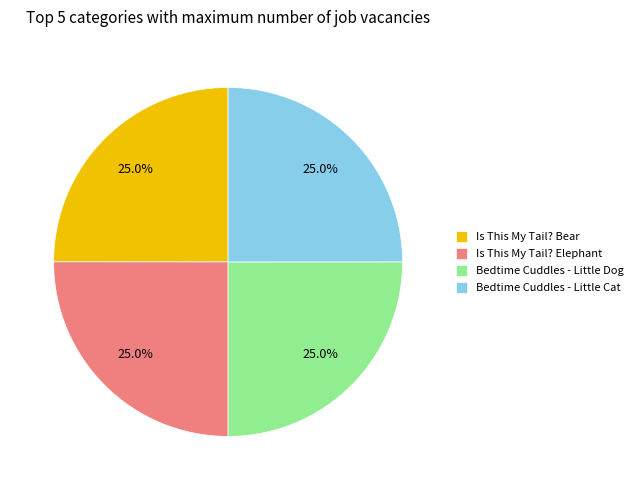

Is Is This My Tail? Bear the majority of the pie?

No